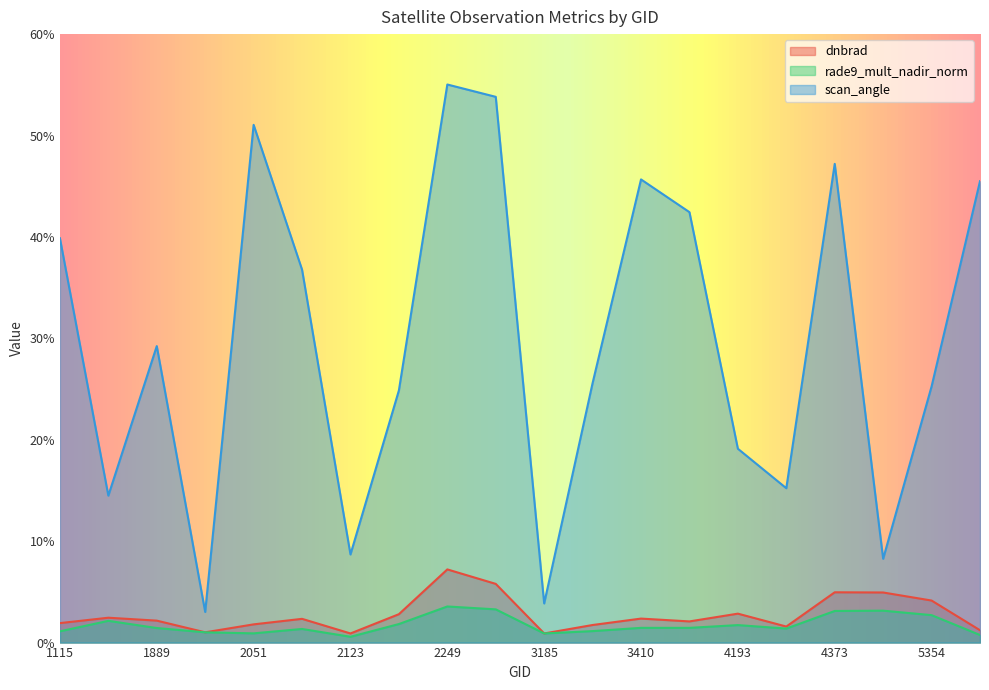

Which series has the largest total across all categories?

scan_angle